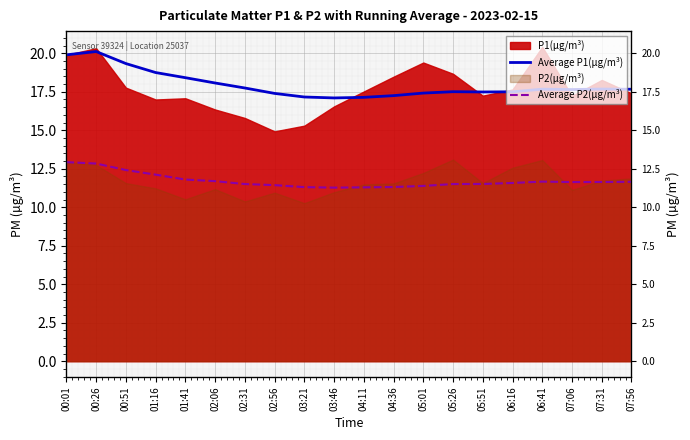

True or false: Average P2(µg/m³) and Average P1(µg/m³) cross at least once.

False